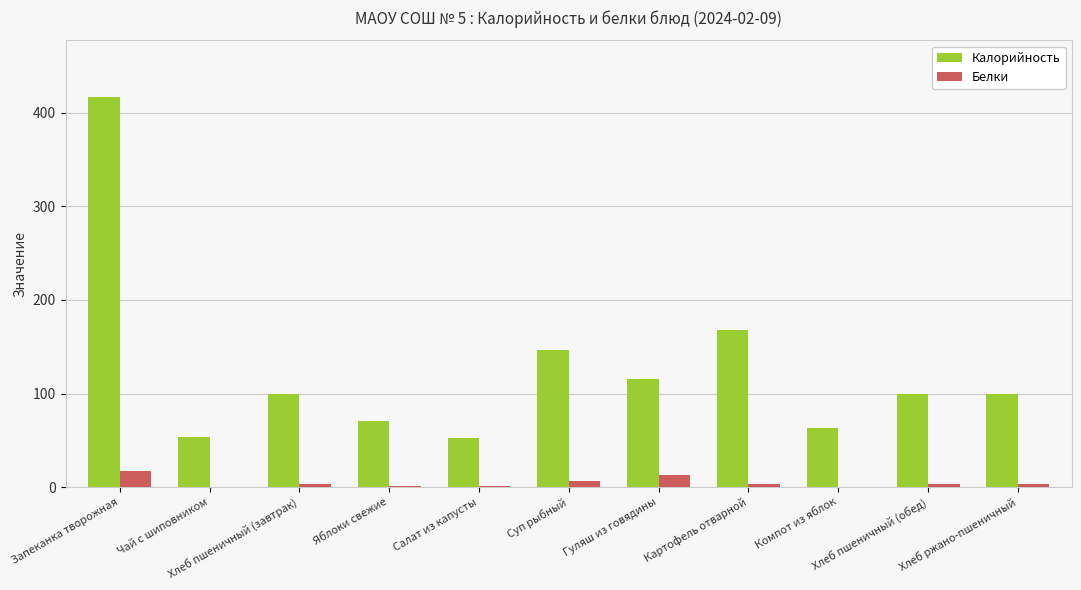

What is the average value of the Белки series?

5